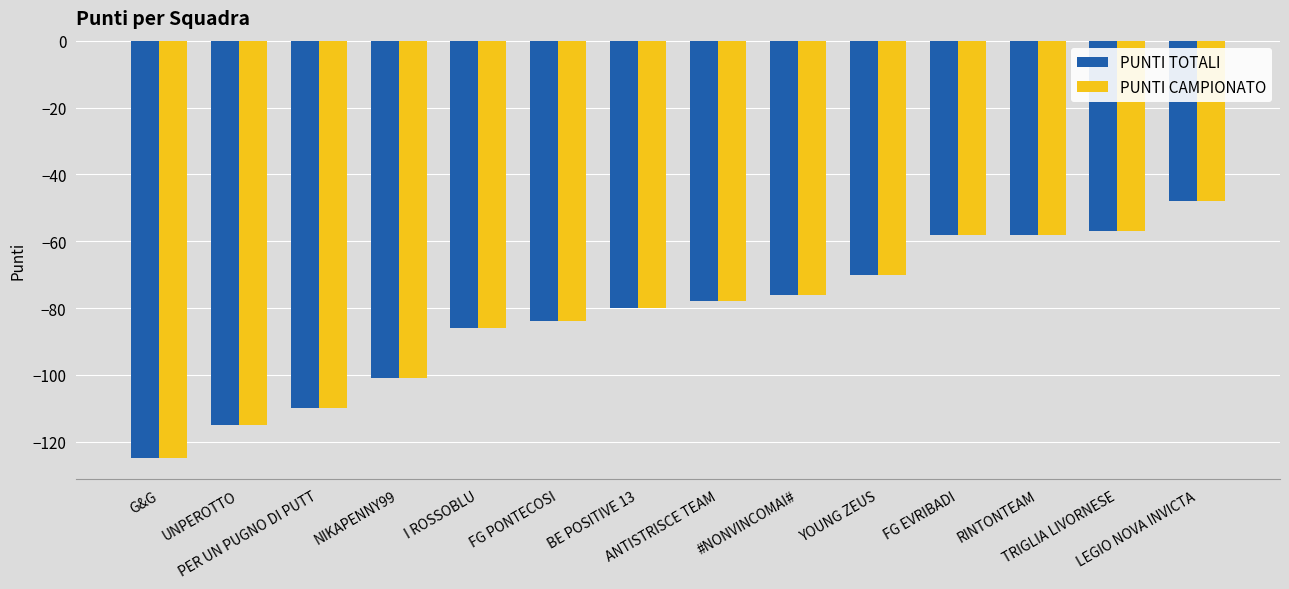

Is it true that PUNTI CAMPIONATO equals -80 at BE POSITIVE 13?

True